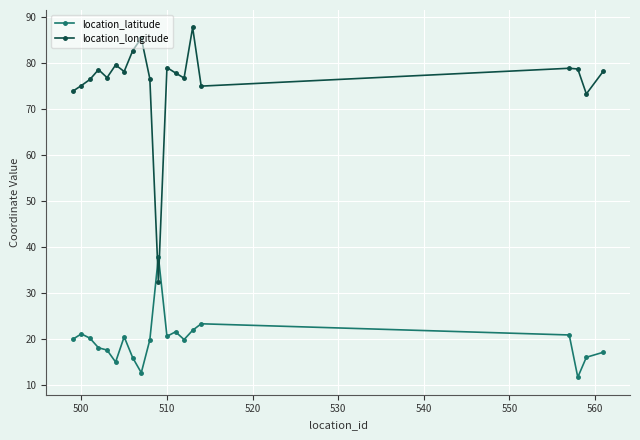

Is this an area chart (filled region under the line)?

No